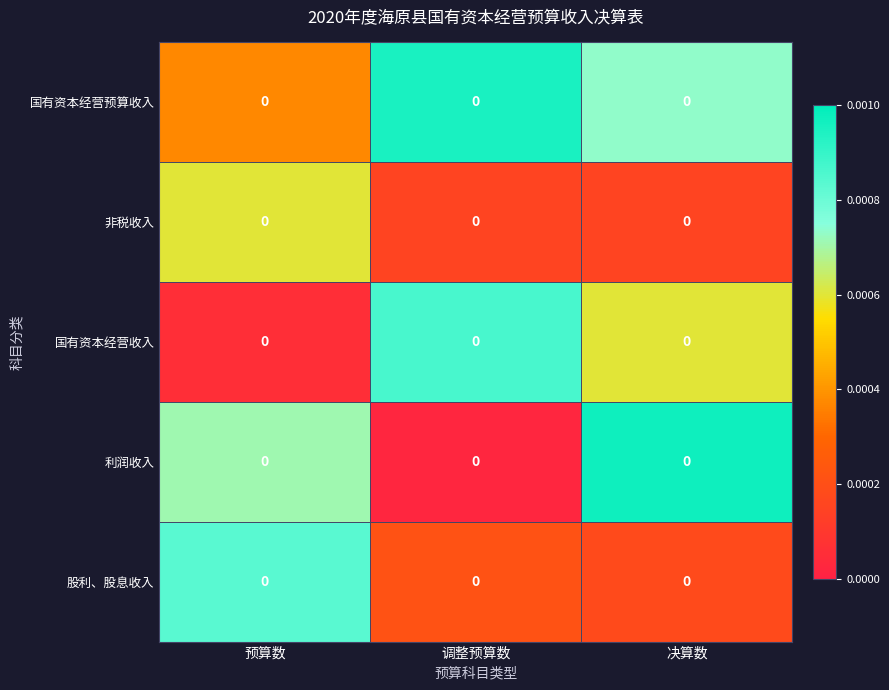

Which category has the highest value across all series?

决算数